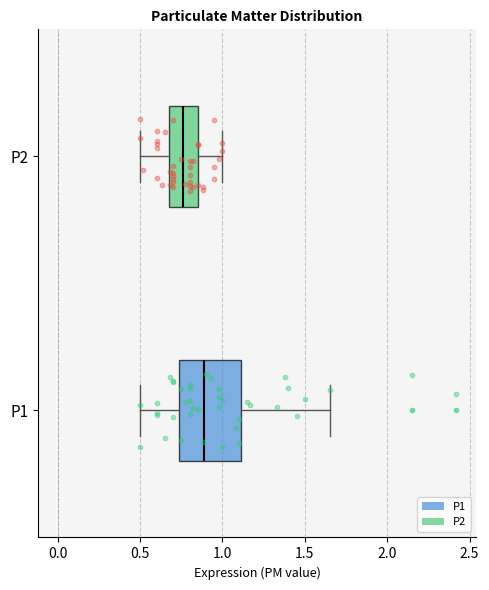

Which box's median line is the furthest to the left?

P2